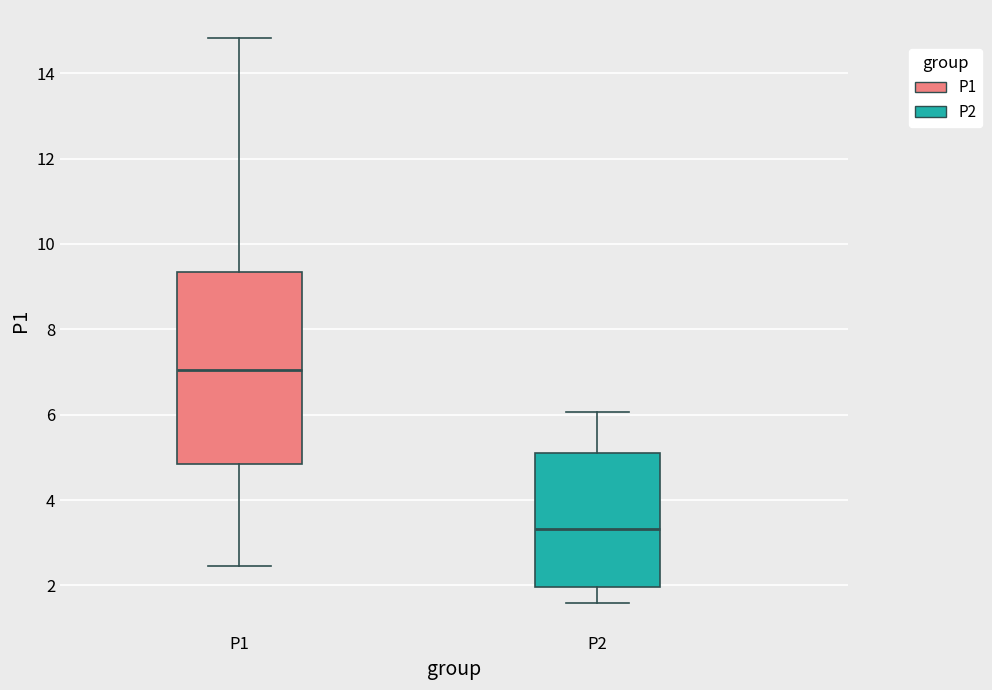

Reading left to right, transcribe this box plot: for each box, give where its median line is, the range the box spans, and where its two whiskers end, as read against the y-axis. The values are not printed on the chart, so give them approximately, as read against the axis.

P1: median 7.0, box 4.8 to 9.4, whiskers 2.4 to 14.8
P2: median 3.4, box 2.0 to 5.2, whiskers 1.6 to 6.0